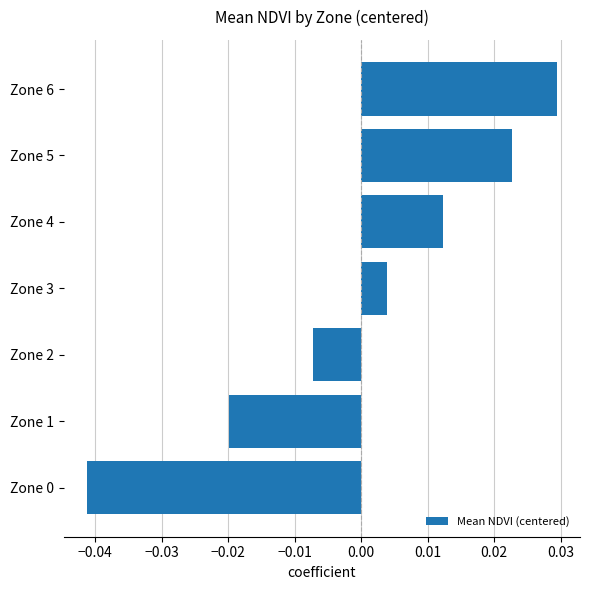

Which has a higher value, Zone 0 or Zone 3?

Zone 3